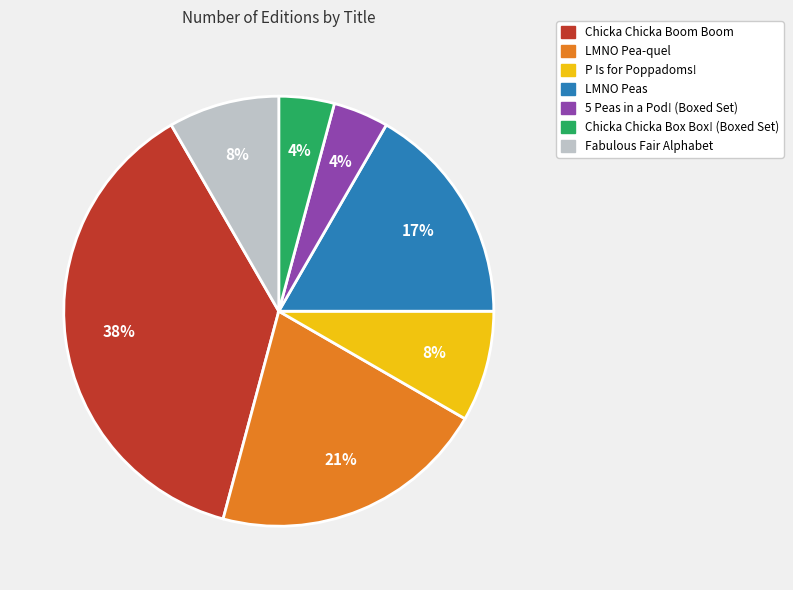

Between Chicka Chicka Boom Boom and LMNO Peas, which is larger?

Chicka Chicka Boom Boom